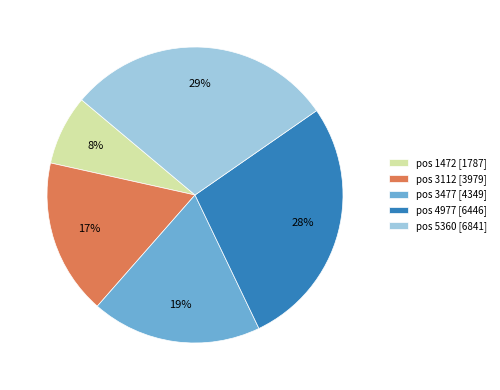

Do pos 5360 [6841] and pos 3112 [3979] together represent more than half of the pie?

No